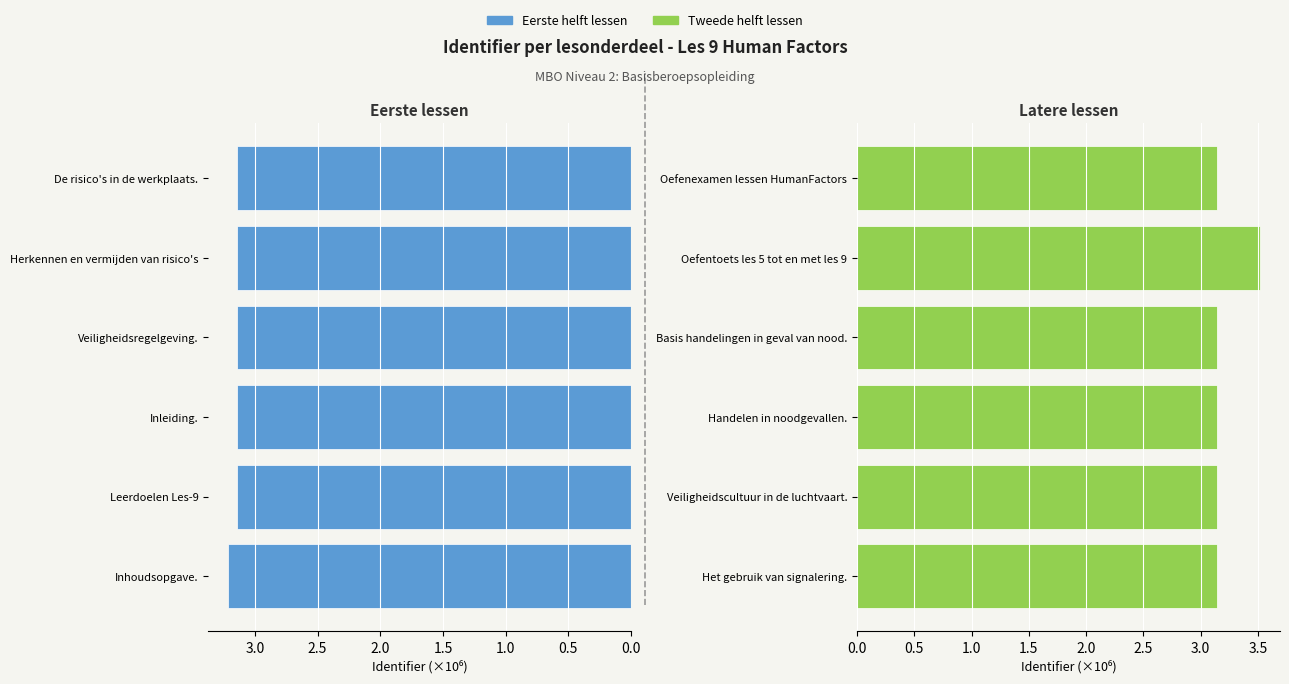

Count the number of data series in this chart.

2